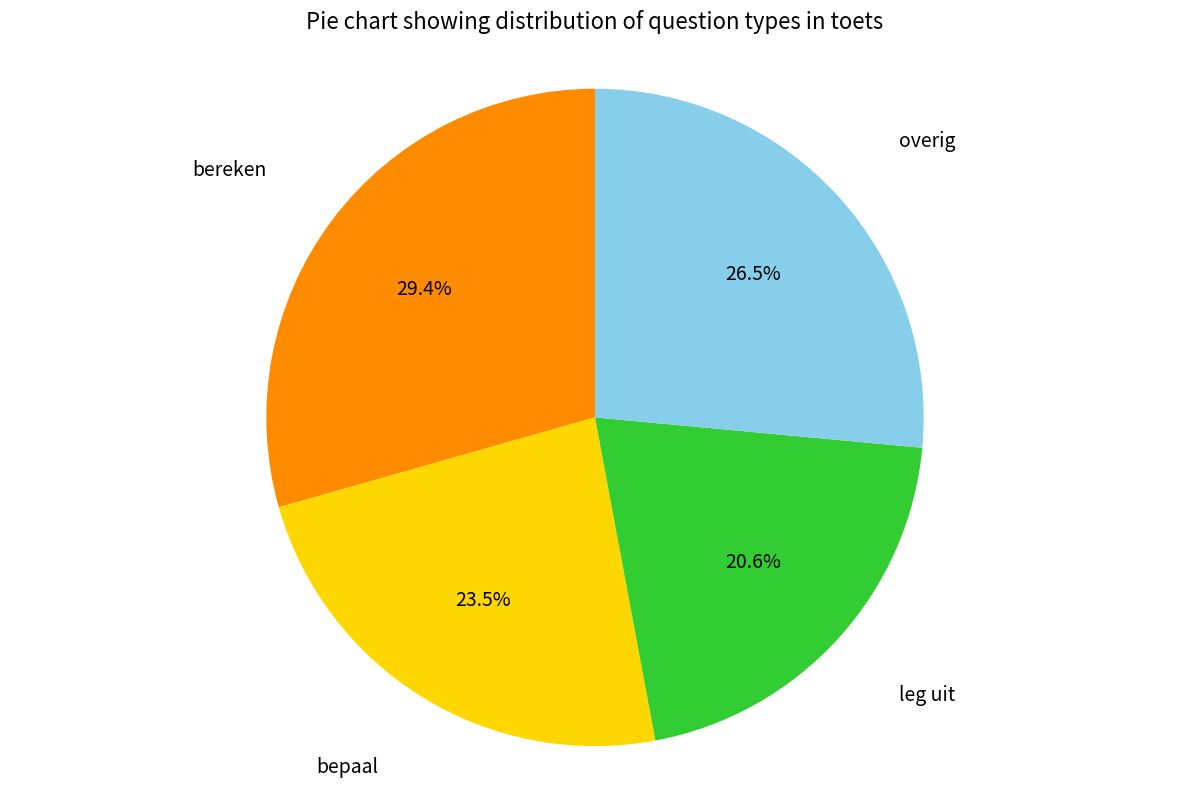

Is there any slice that represents more than half of the pie?

No